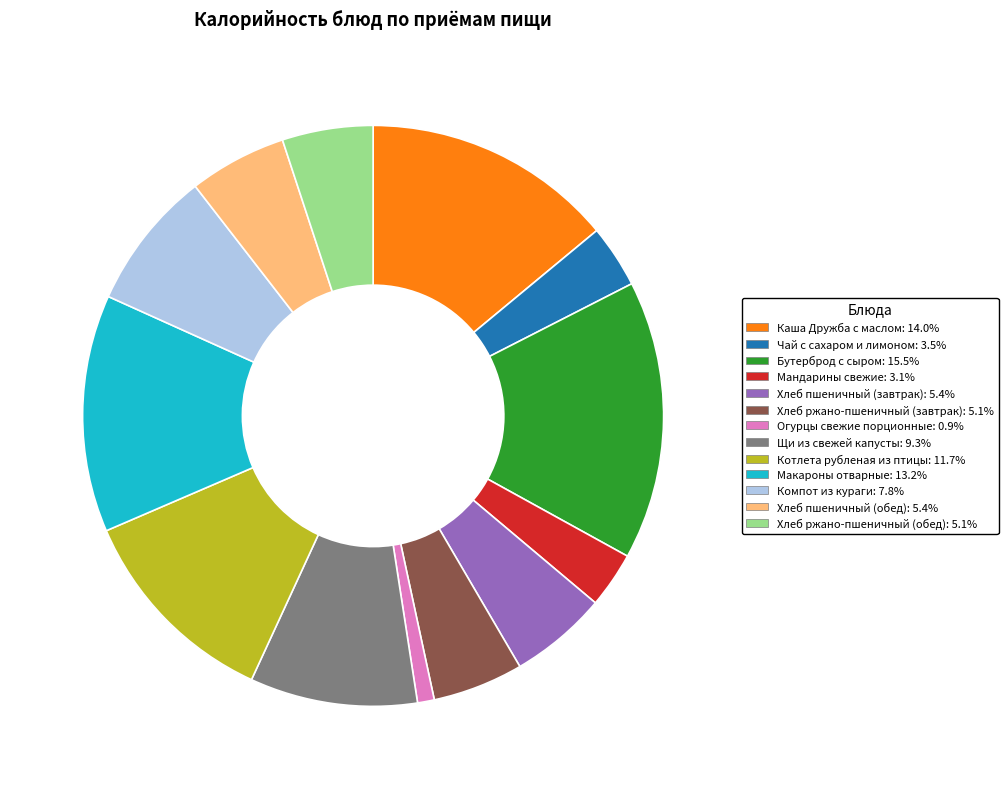

Is Бутерброд с сыром: 15.5% the majority of the pie?

No